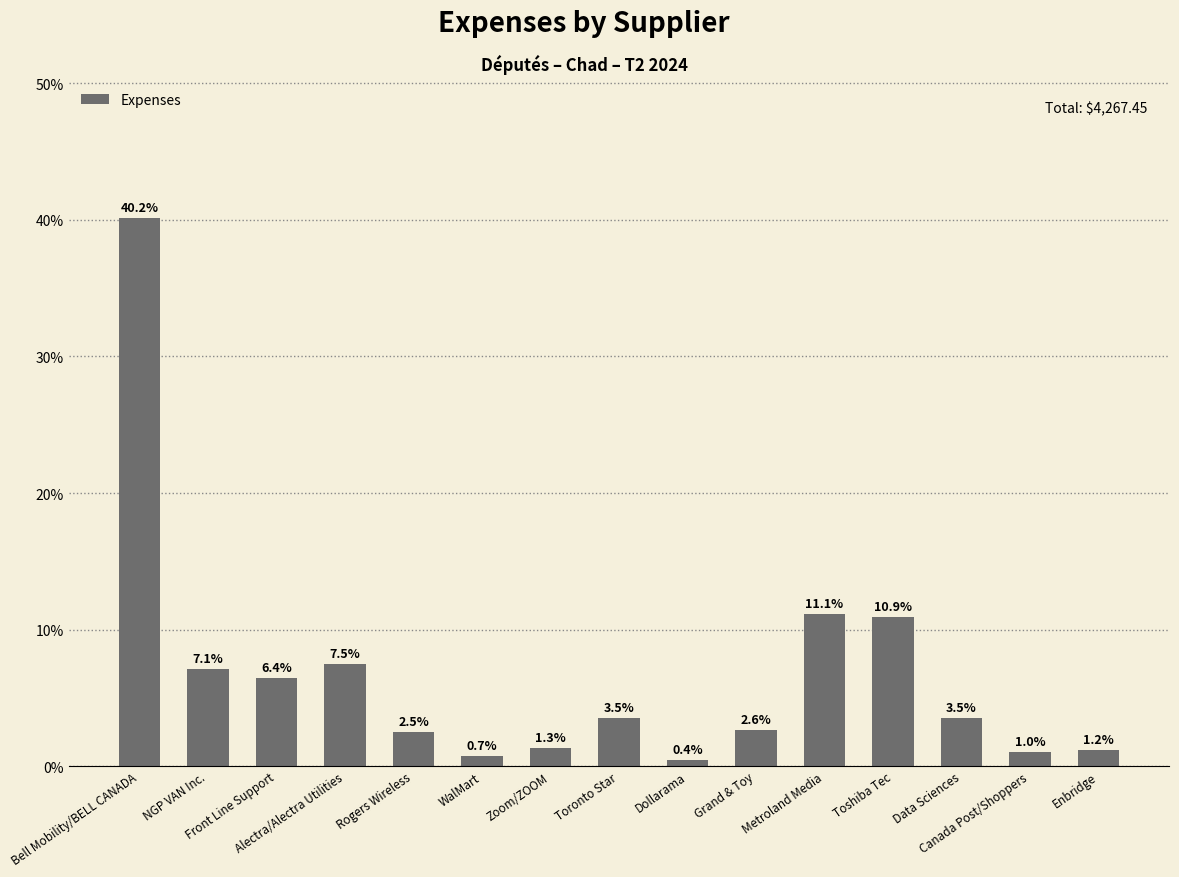

Which category has the highest value across all series?

Bell Mobility/BELL CANADA